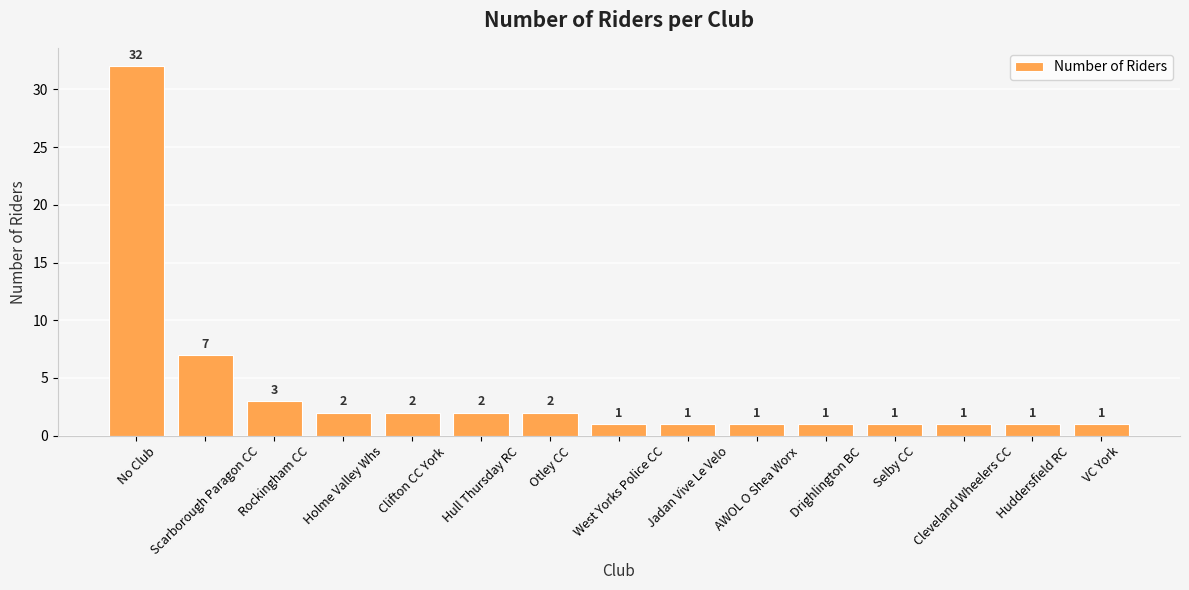

How many series are shown in this chart?

1